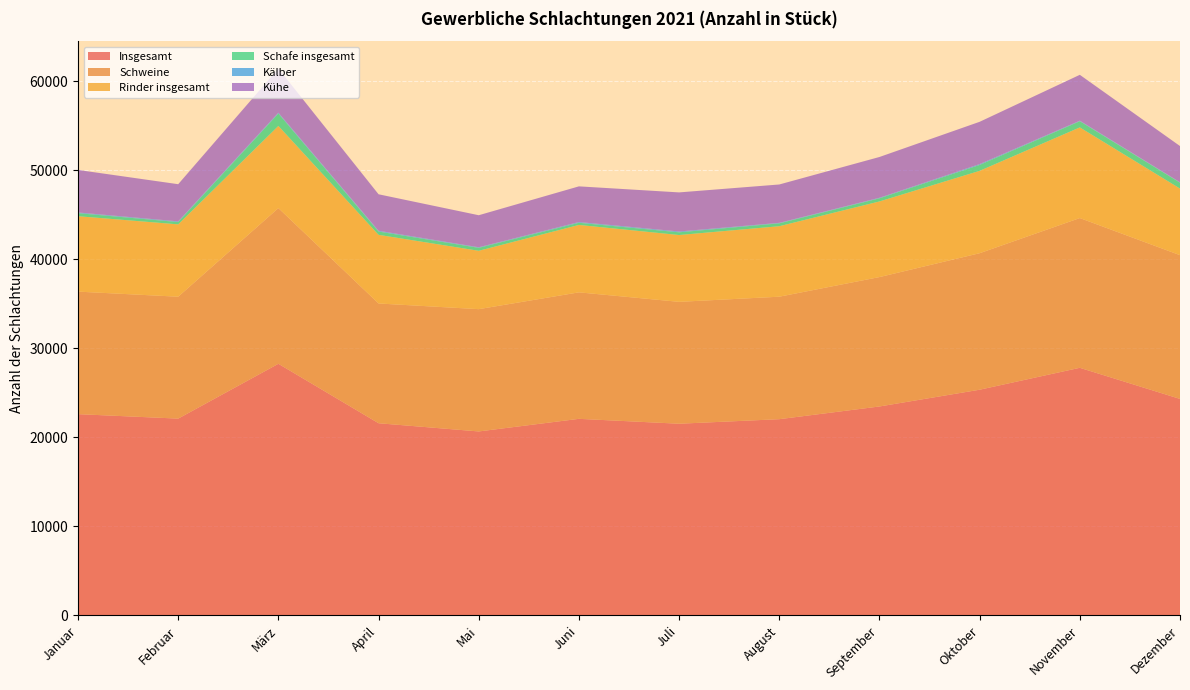

Reading left to right, what are all the values shown in this chart?

Insgesamt: 22614	22113	28270	21594	20671	22087	21538	22049	23476	25358	27820	24325
Schweine: 13762	13692	17488	13451	13736	14208	13690	13757	14534	15333	16819	16146
Rinder insgesamt: 8471	8125	9230	7708	6555	7570	7505	7917	8495	9253	10183	7480
Schafe insgesamt: 342	262	1390	372	333	245	307	325	353	662	693	661
Kälber: 79	77	97	87	64	83	90	55	61	96	61	48
Kühe: 4775	4173	4960	4098	3598	4007	4391	4308	4580	4749	5153	4068